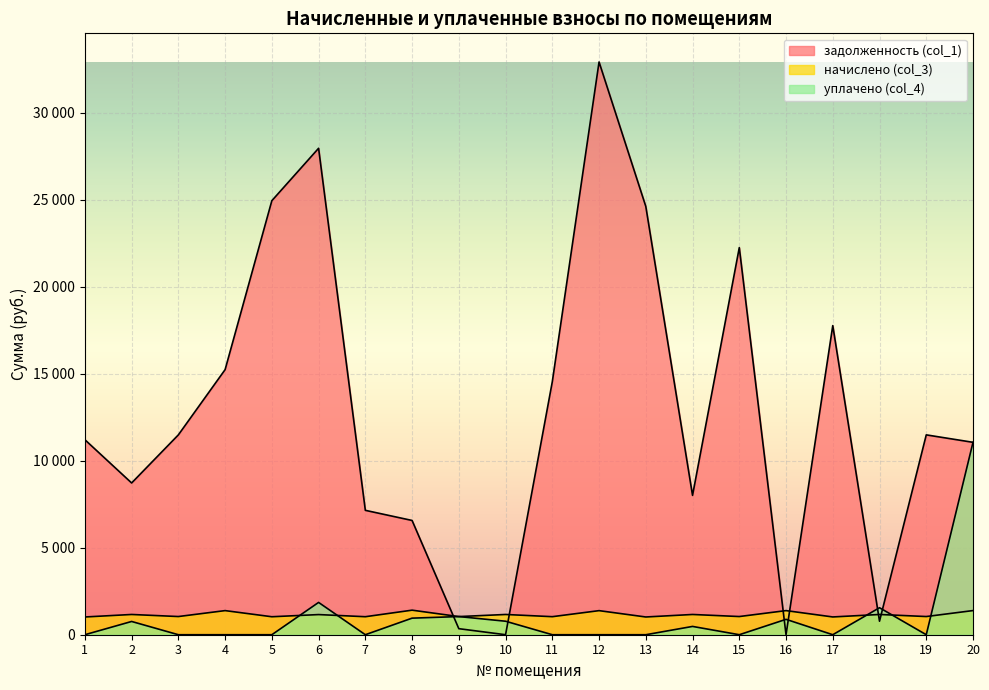

After their last crossing, which series has the higher values: уплачено (col_4) or задолженность (col_1)?

задолженность (col_1)